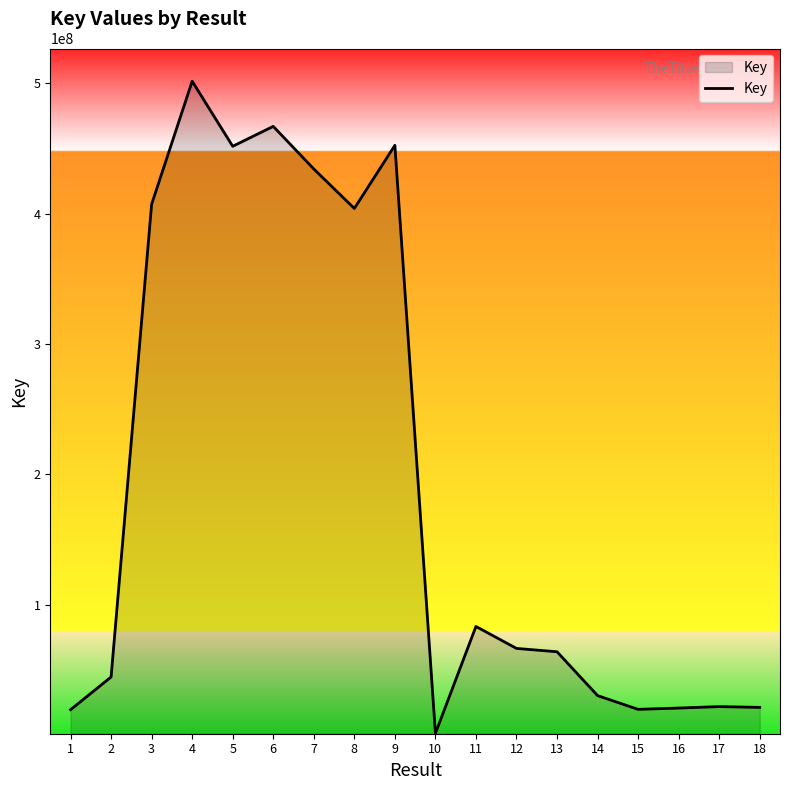

At which category does the data reach its first local valley?

5